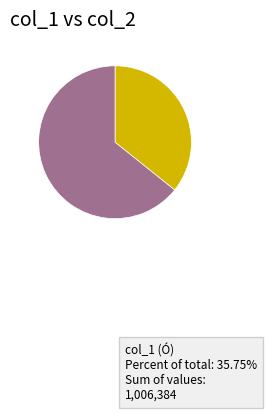

To the nearest percent, what portion does 28 represent?

3%